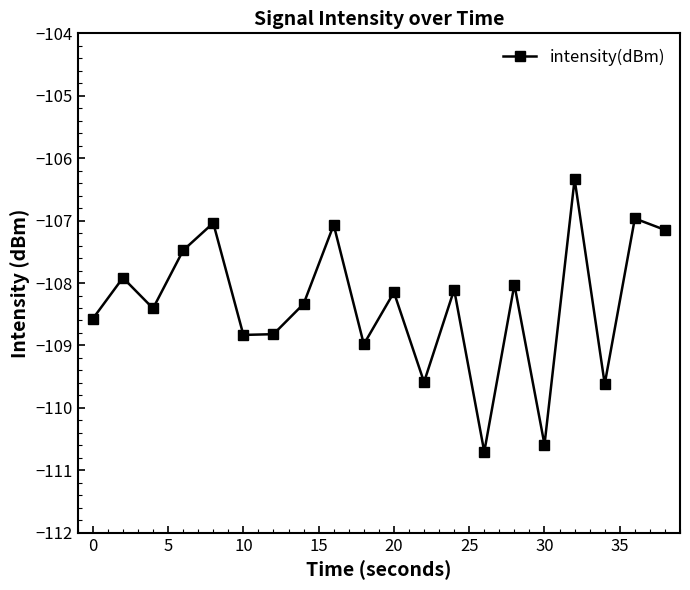

True or false: the data has more than 2 interior local peaks.

True